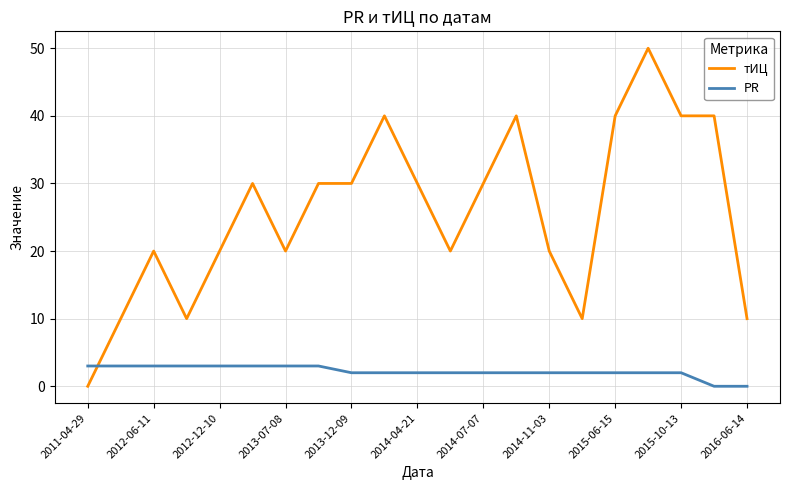

What is the average value of the тИЦ series?

26